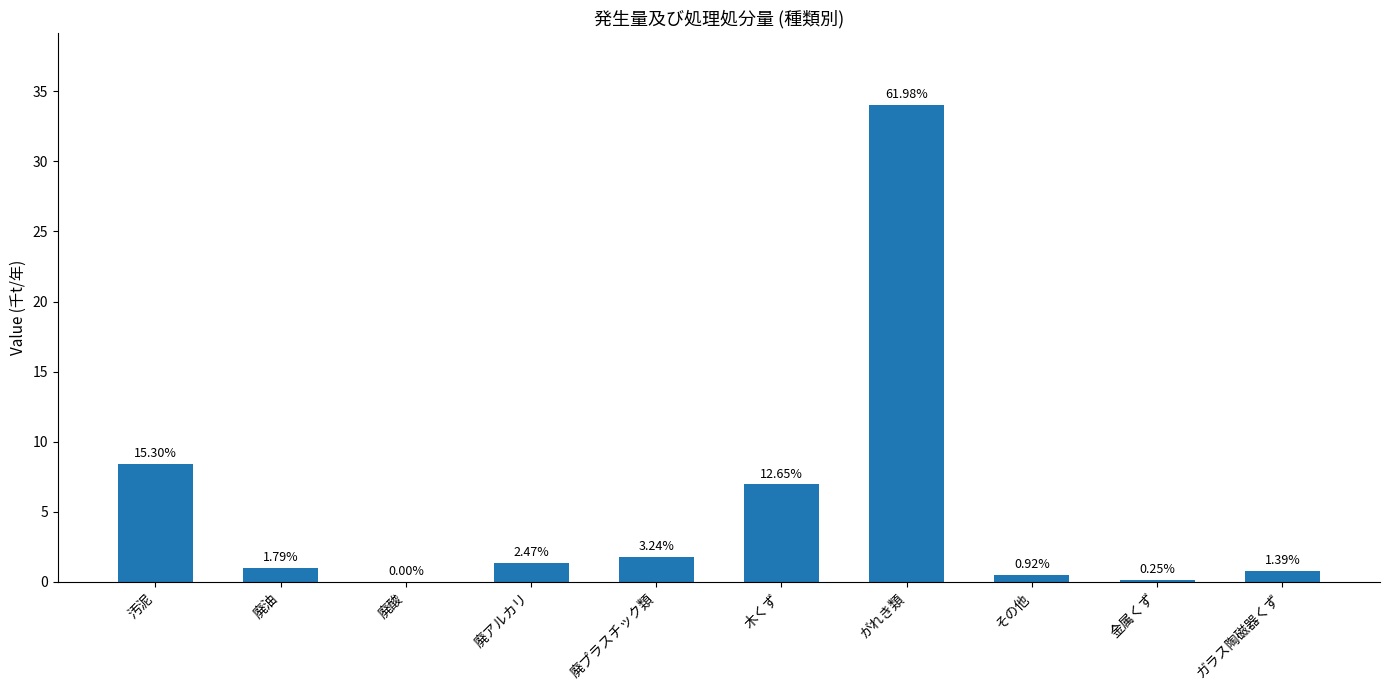

What is the sum of all values?

54.9